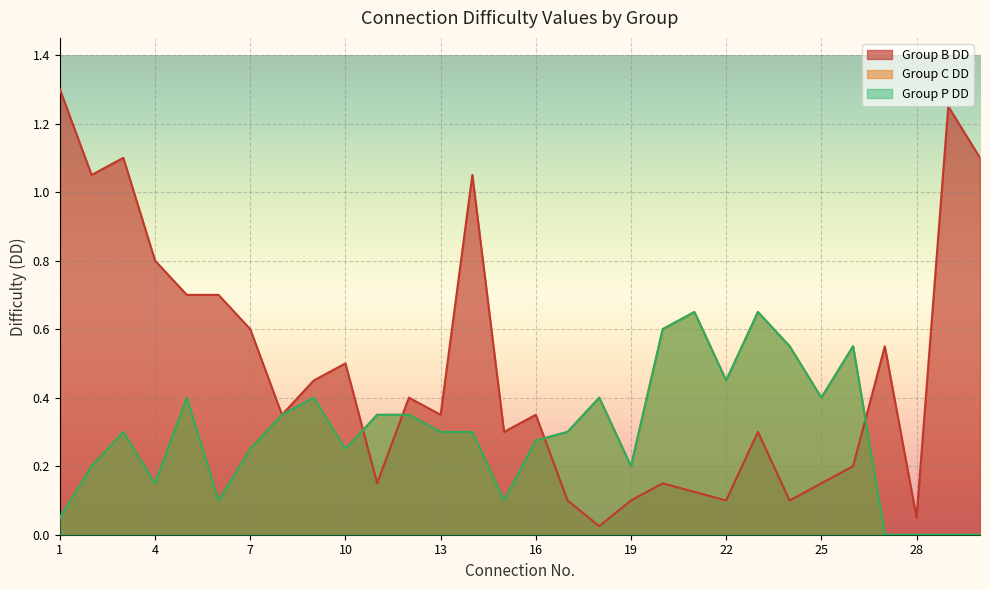

What is the total value across all series at 25?

1.0